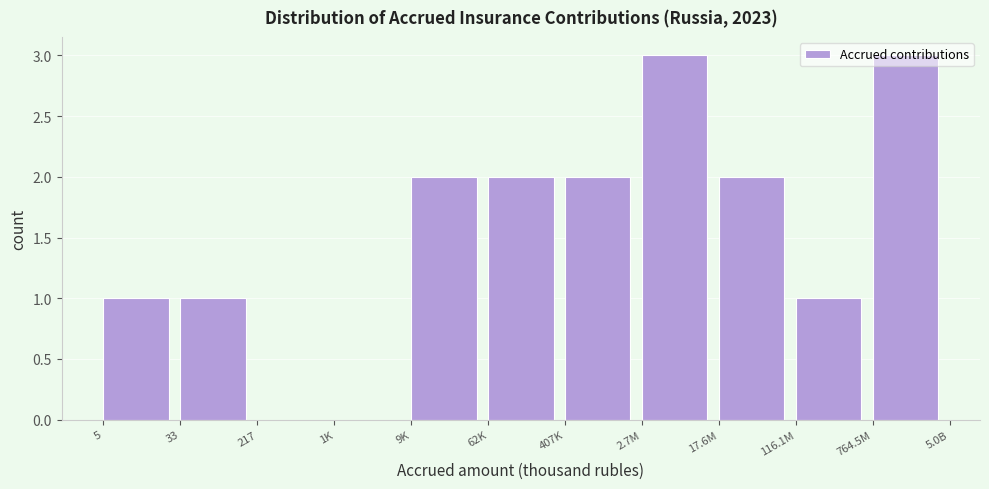

What is the greatest value displayed?

3